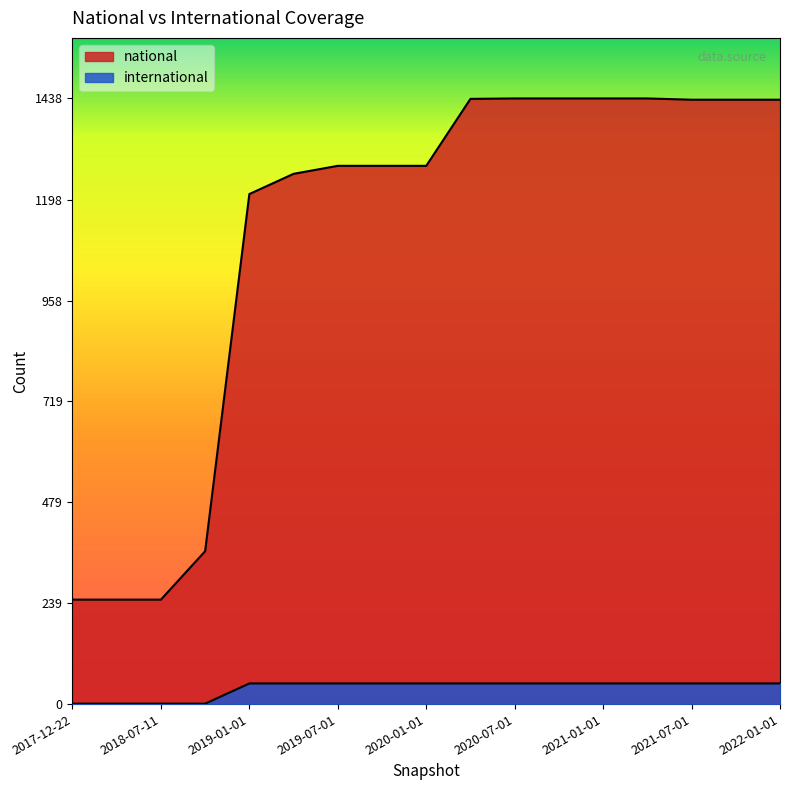

Does the chart have visible grid lines?

No